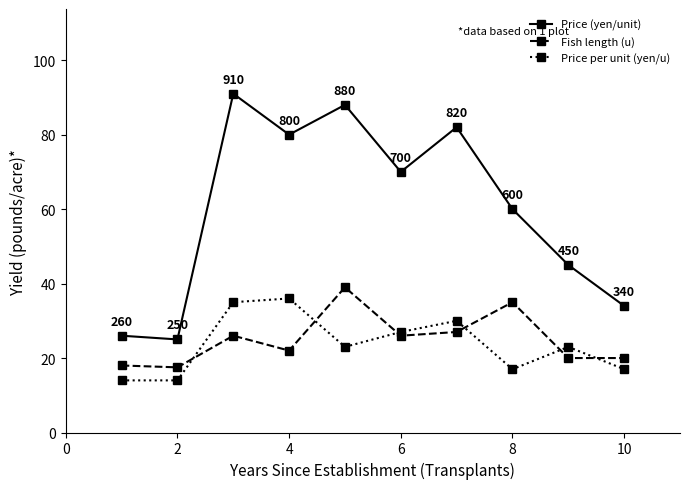

True or false: Price per unit (yen/u) and Price (yen/unit) intersect in this chart.

False